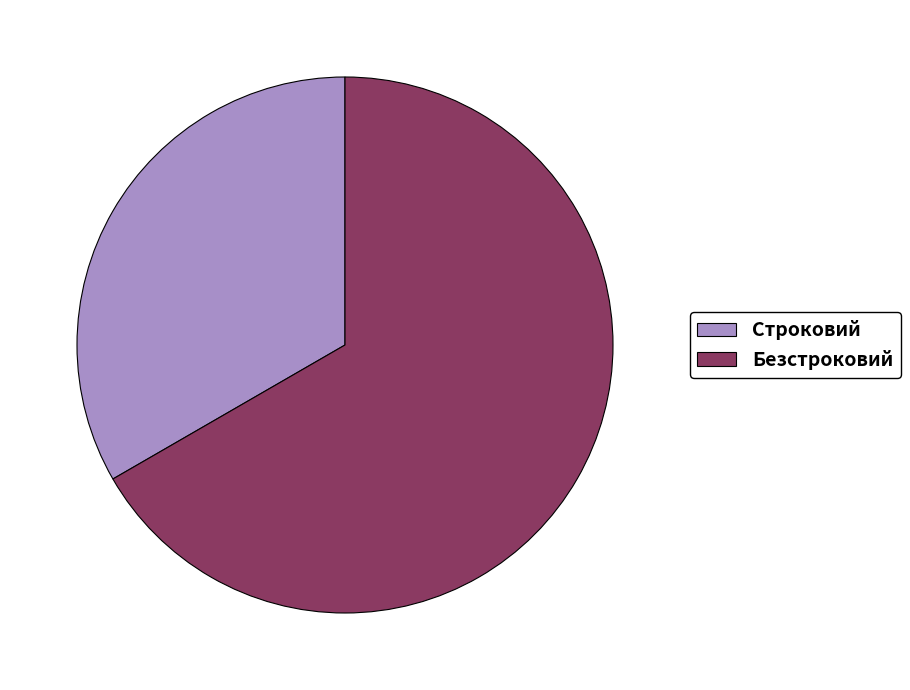

Approximately how many times larger is the value at Безстроковий compared to Строковий?

2.0